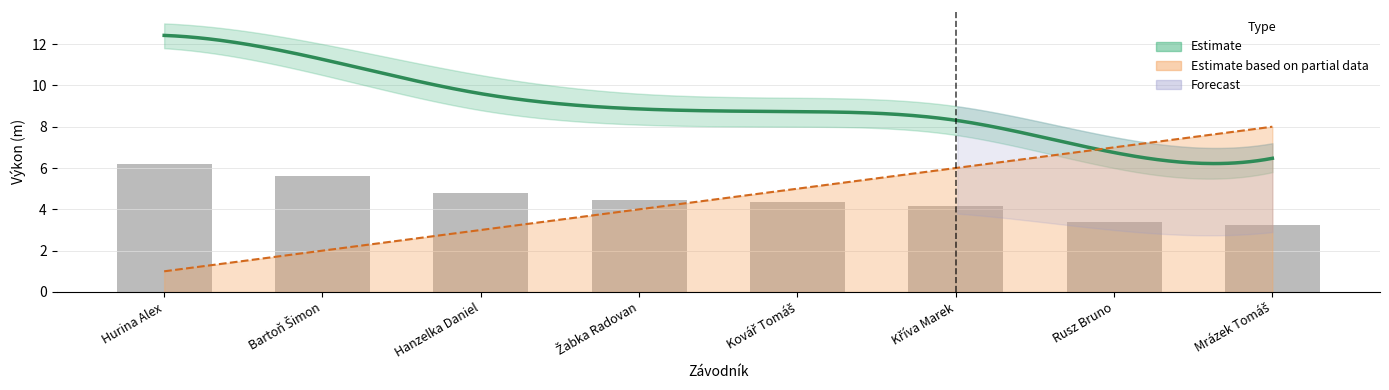

Reading left to right, what are all the values shown in this chart?

Výkon: 12.4	11.3	9.6	8.9	8.7	8.3	6.8	6.5
Výkon_upper: 13.0	12.0	10.5	9.6	9.4	9.0	7.5	7.2
Výkon_lower: 11.8	10.5	8.8	8.1	8.0	7.6	6.0	5.8
Pořadí: 1.0	2.0	3.0	4.0	5.0	6.0	7.0	8.0